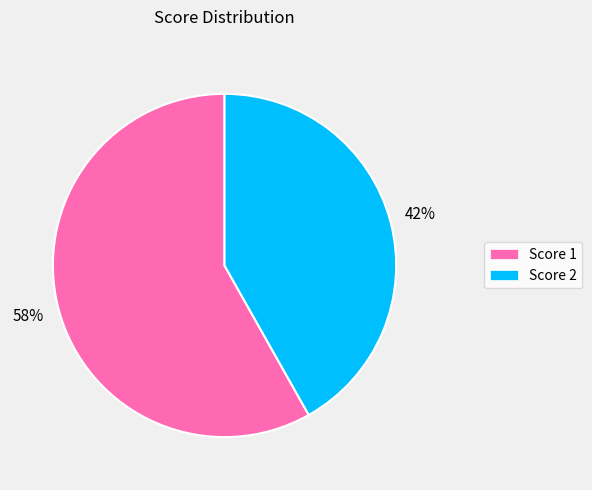

Count the number of slices in the pie.

2